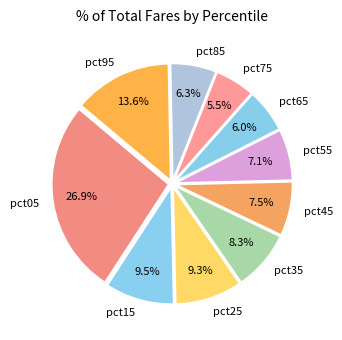

Which slice is the largest?

pct05